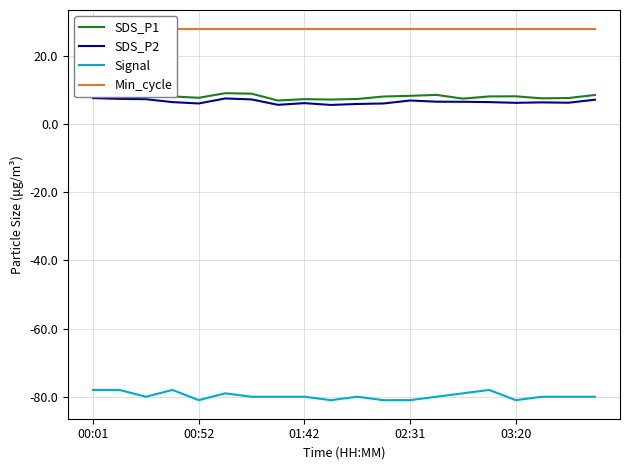

Where is Min_cycle nearest to the value 28?

00:01